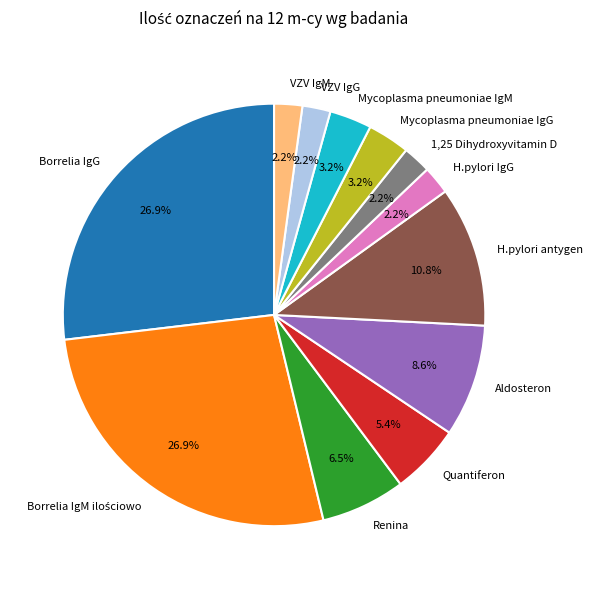

Count the number of slices in the pie.

12